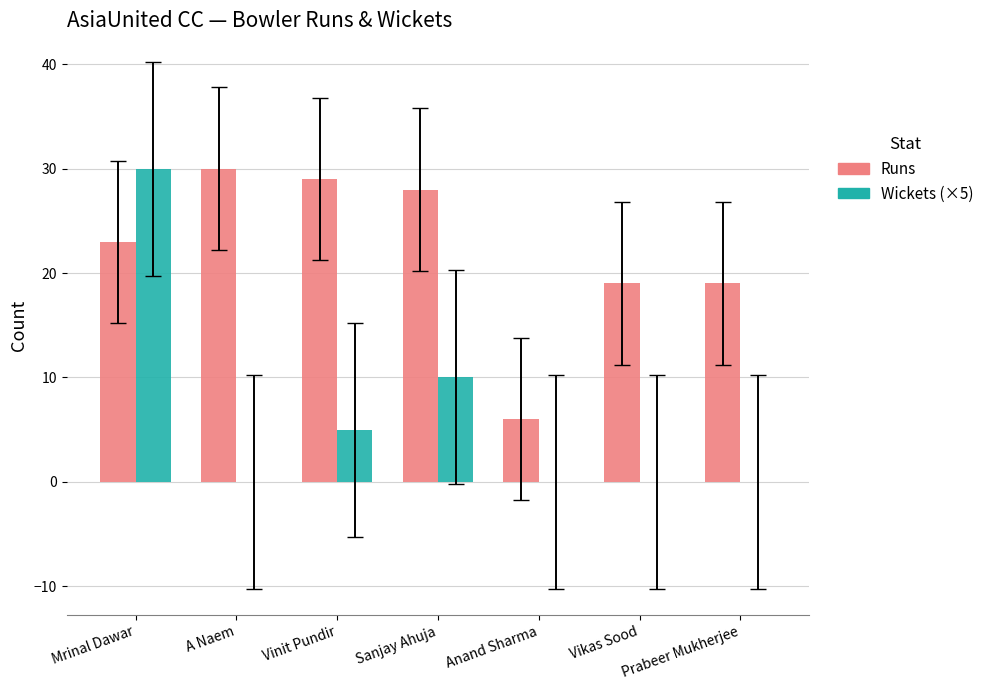

What is the greatest value displayed?

30